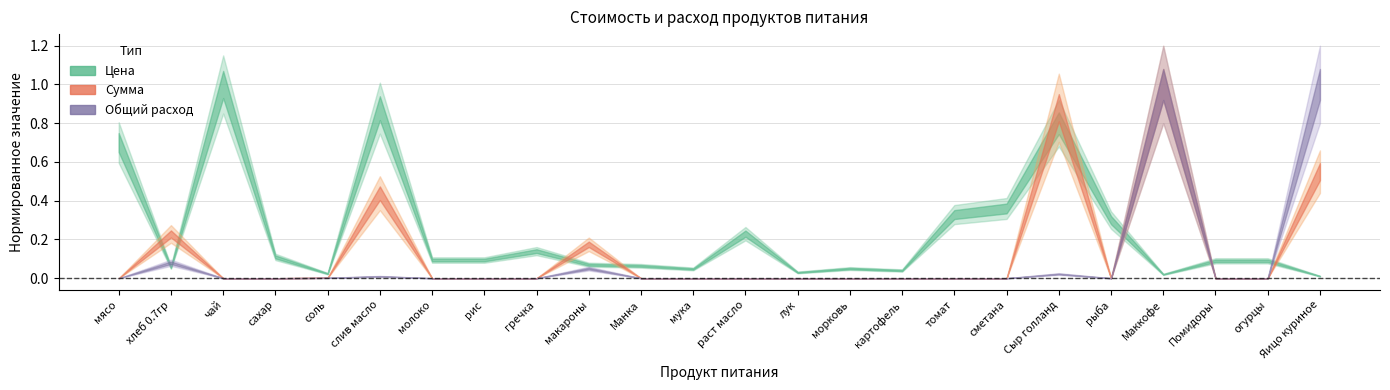

True or false: Цена and Общий расход intersect in this chart.

True